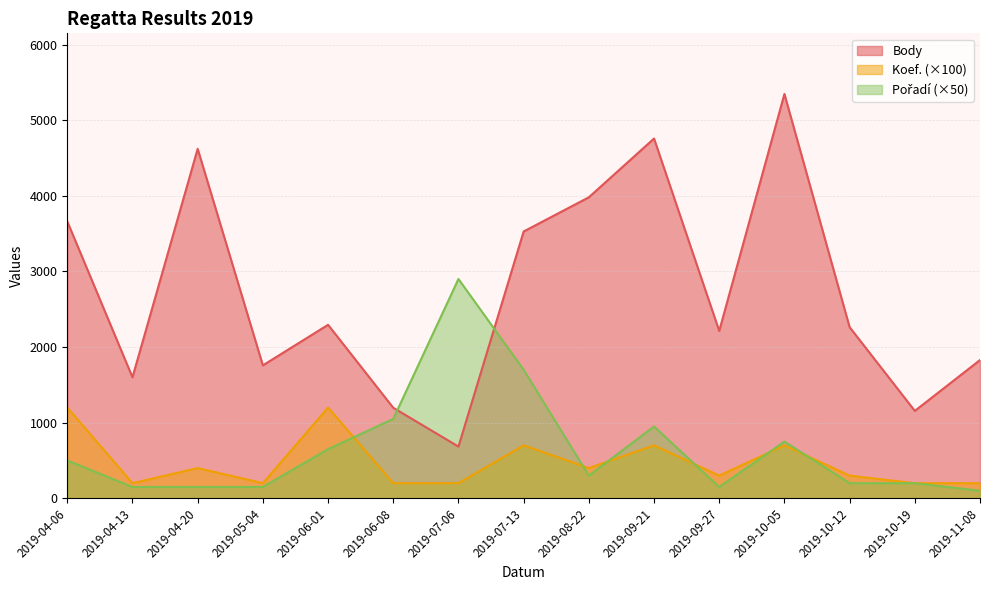

At how many categories does at least one series exceed 4806?

1